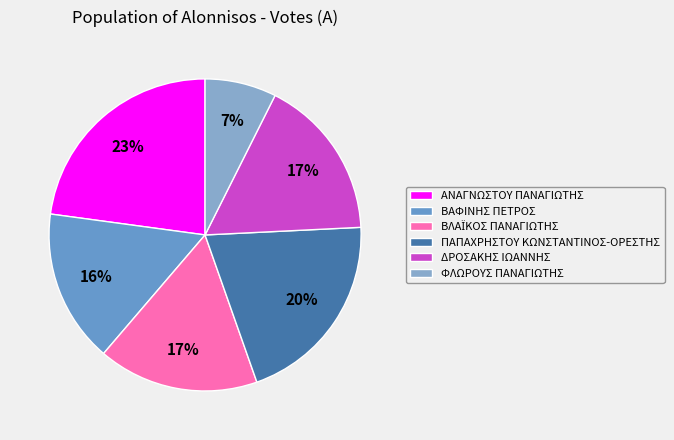

True or false: ΦΛΩΡΟΥΣ ΠΑΝΑΓΙΩΤΗΣ accounts for 1% of the total.

False